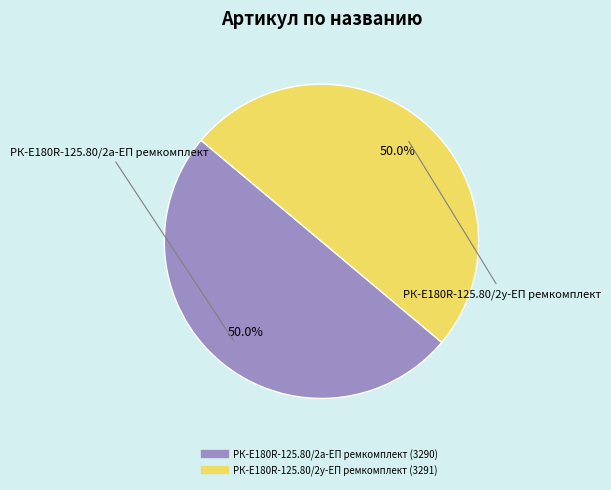

What is the ratio of the value at РК-E180R-125.80/2а-ЕП ремкомплект to the value at РК-E180R-125.80/2у-ЕП ремкомплект?

1.0